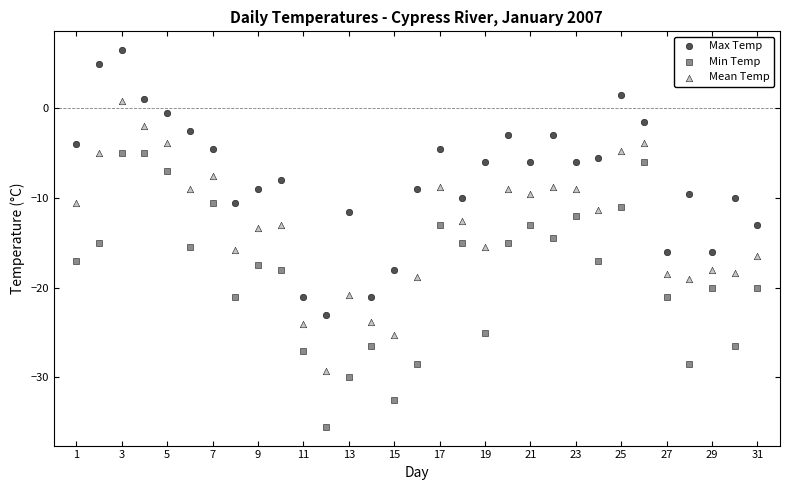

Which series has the largest Y range (max minus min)?

Min Temp